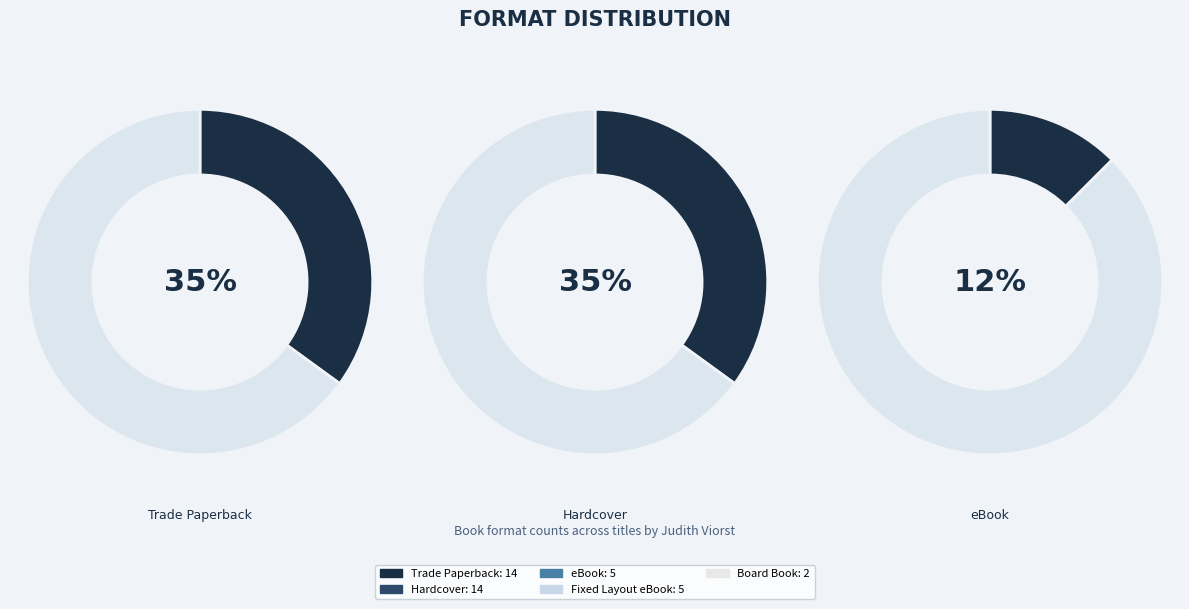

How many slices are in this pie chart?

5